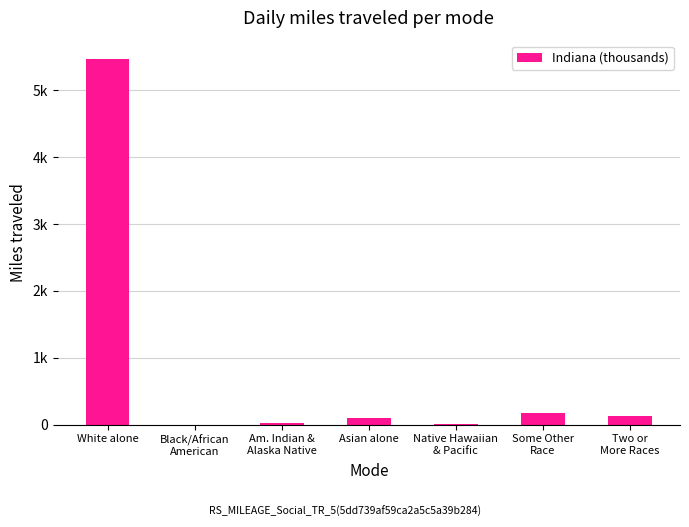

Are the bars horizontal?

No